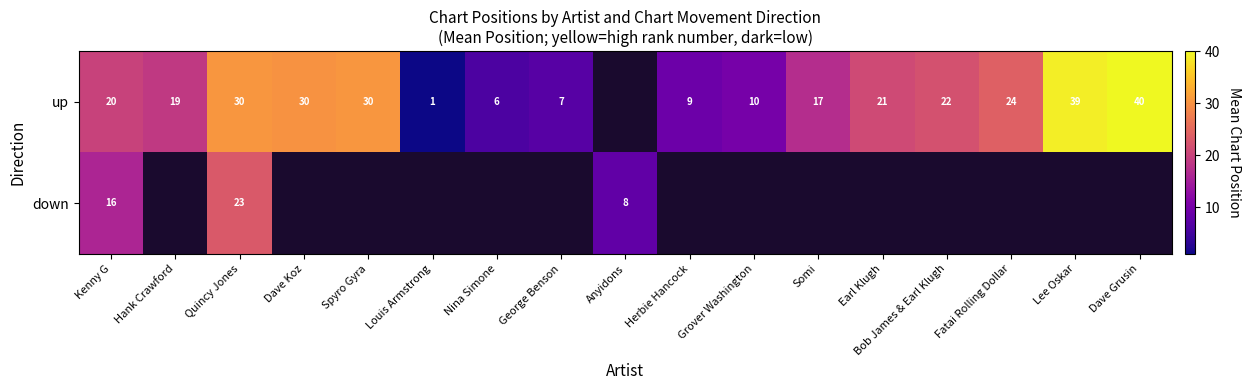

What is the sum of the up values at Fatai Rolling Dollar and Spyro Gyra?

54